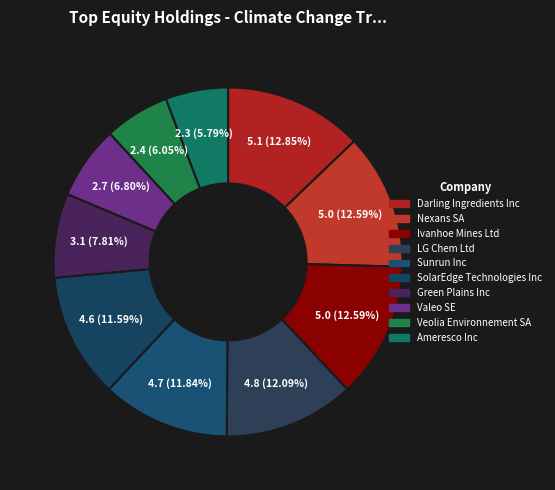

How many segments does this pie chart have?

10